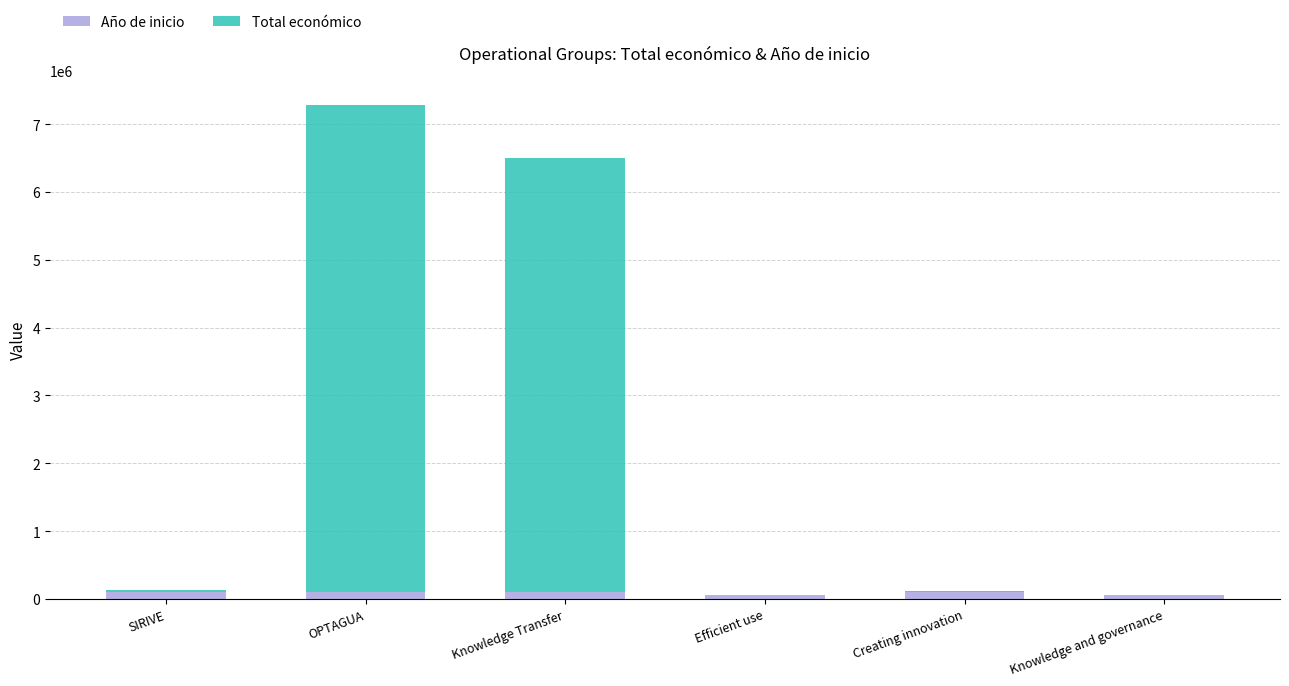

Reading right to left, what are the values for Año de inicio?

Knowledge and governance=50000	Creating innovation=100000	Efficient use=50000	Knowledge Transfer=100000	OPTAGUA=100000	SIRIVE=100000